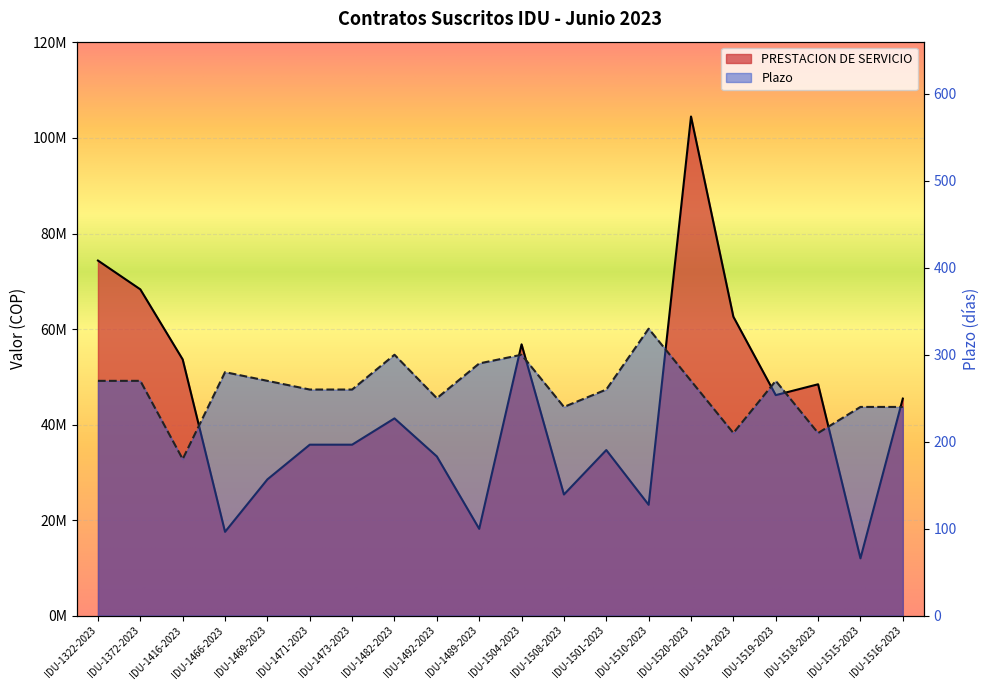

At IDU-1518-2023, list the series in order from largest to smallest.

PRESTACION DE SERVICIO, Plazo